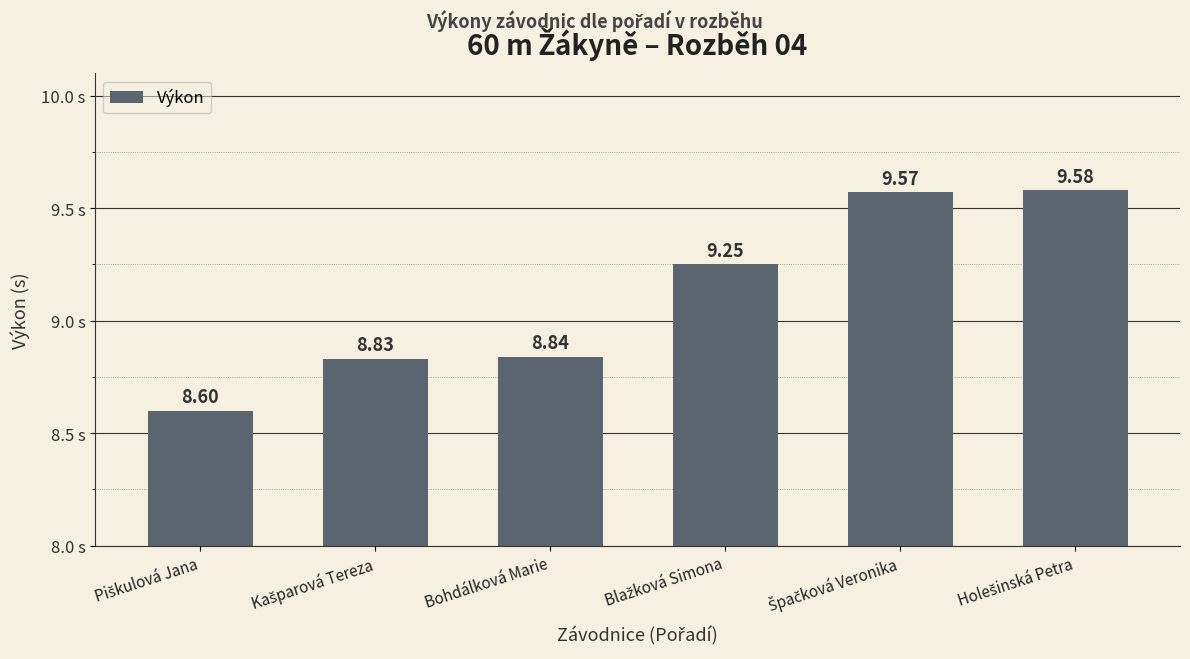

What is the difference between the maximum and minimum values?

1.0